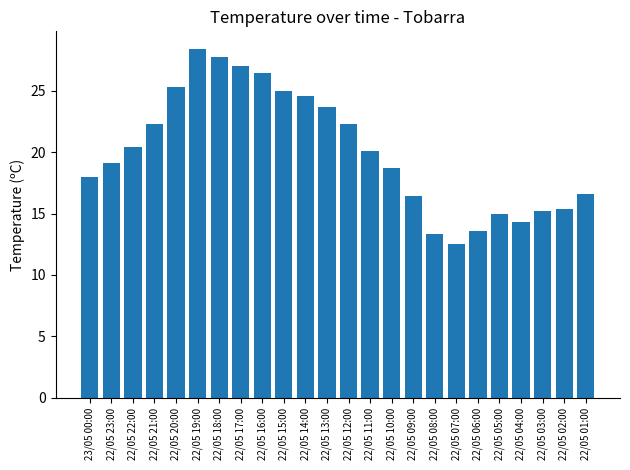

How many bars are there in total?

24